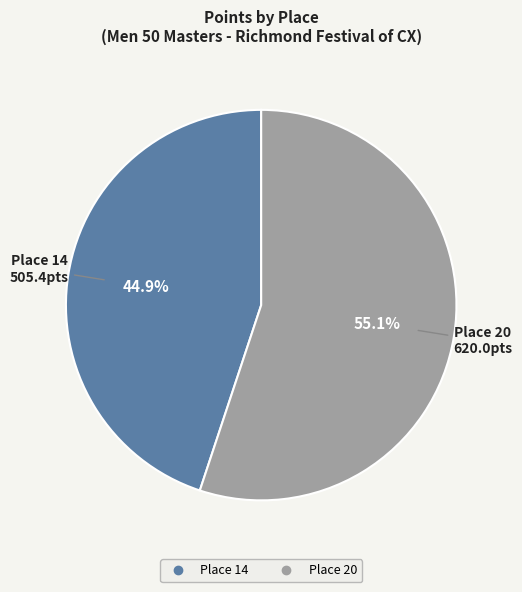

How many slices are in this pie chart?

2